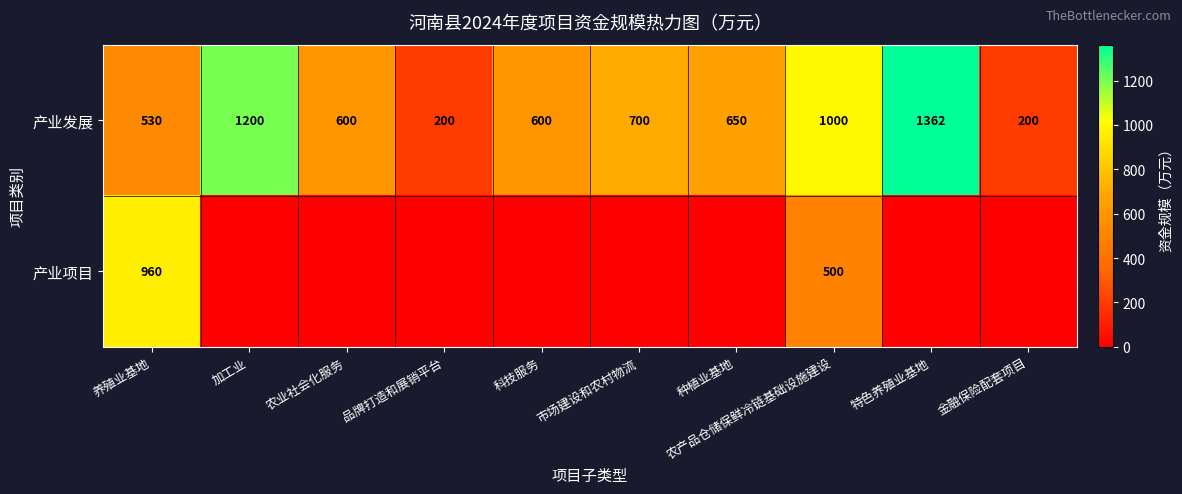

At which label does 产业发展 first exceed 650?

加工业